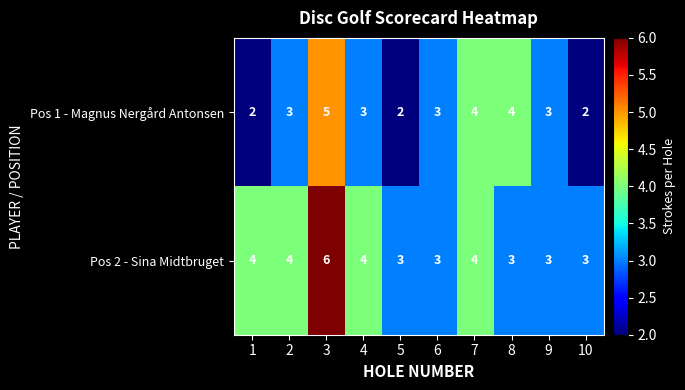

Rank the series by their average value, from lowest to highest.

Pos 1 - Magnus Nergård Antonsen, Pos 2 - Sina Midtbruget